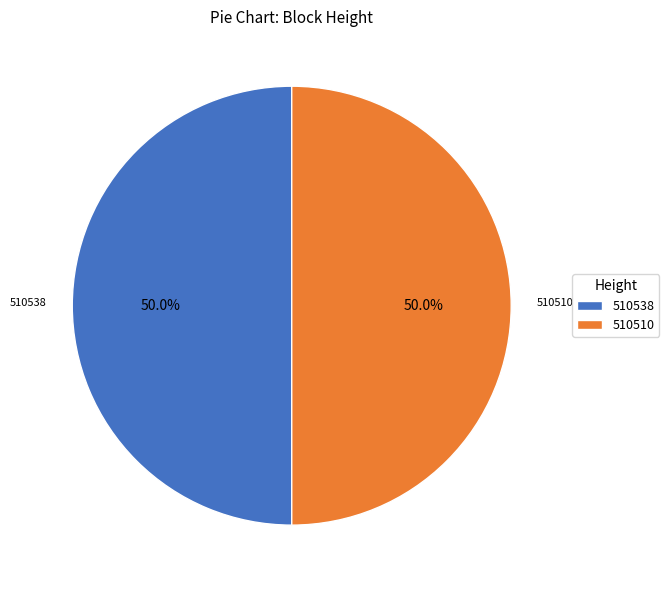

To the nearest percent, what is the average slice percentage?

50%